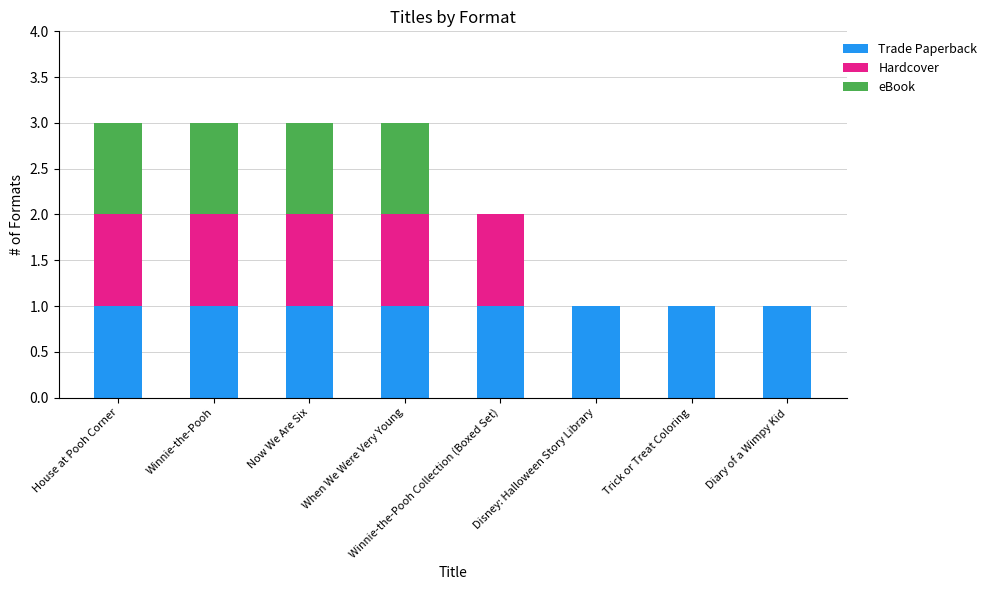

How many series are shown in this chart?

3